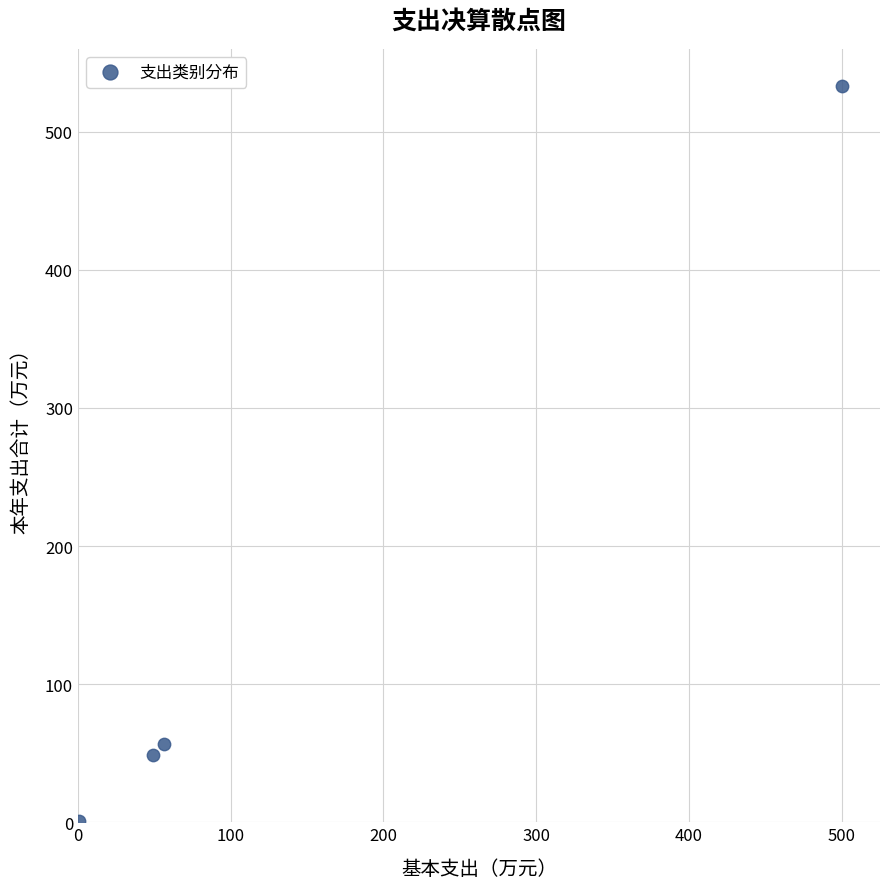

What Y value in the scatter plot is closest to 267?

56.4